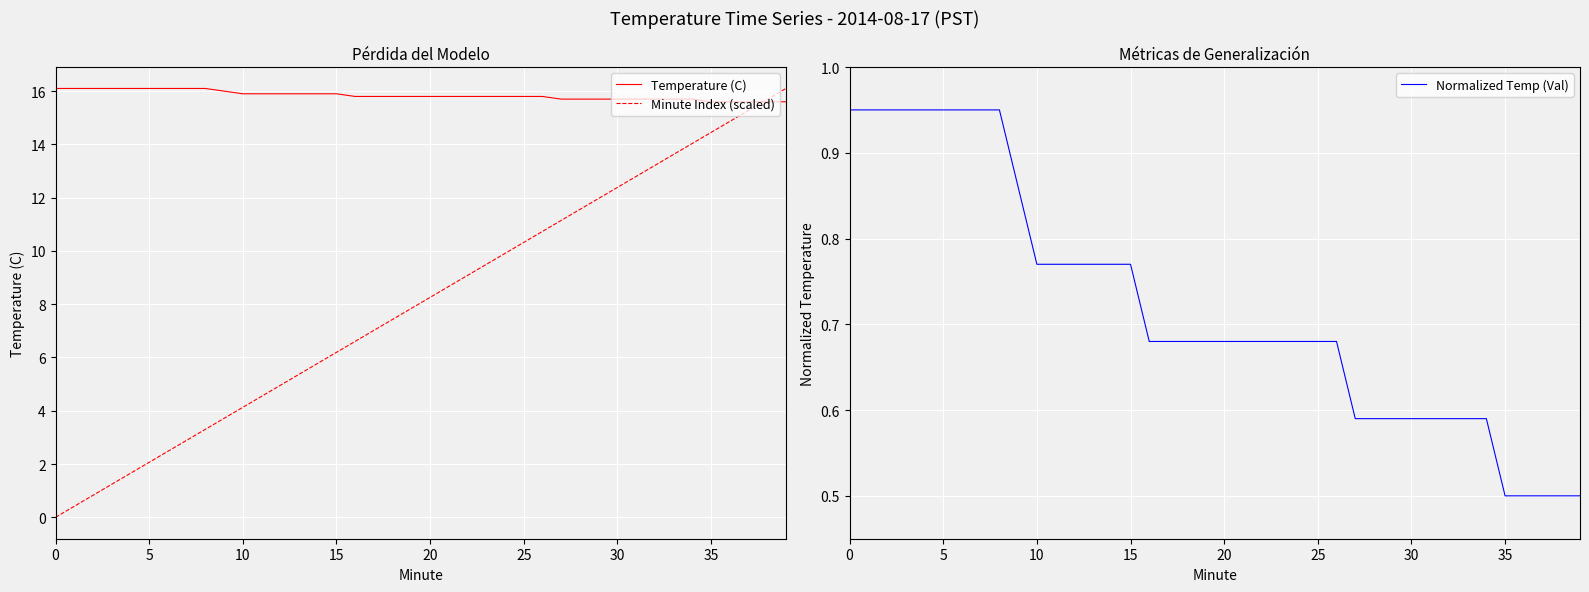

Is the value of Temperature (C) at 13 greater than the value of Minute Index (scaled) at 5?

Yes